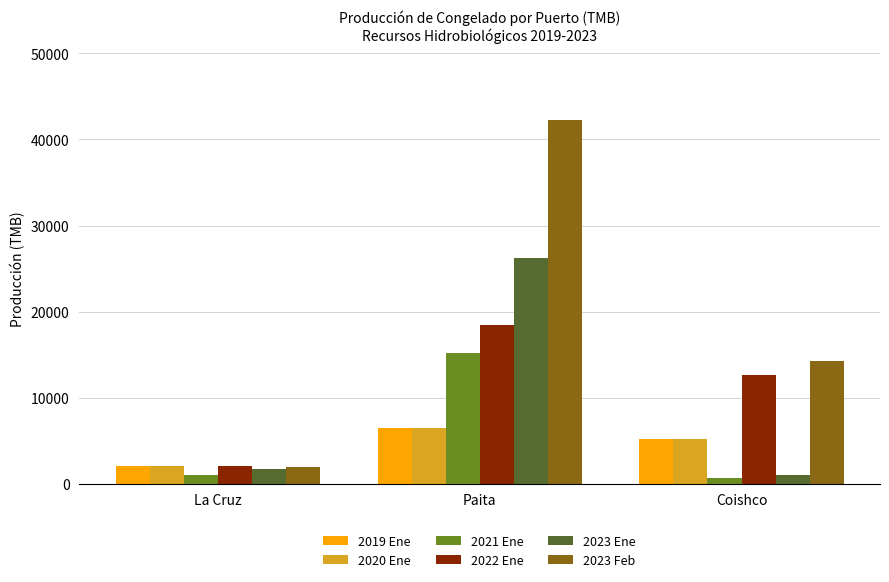

What is the value of the 2019 Ene bar at the 1st from the left?

1993.8